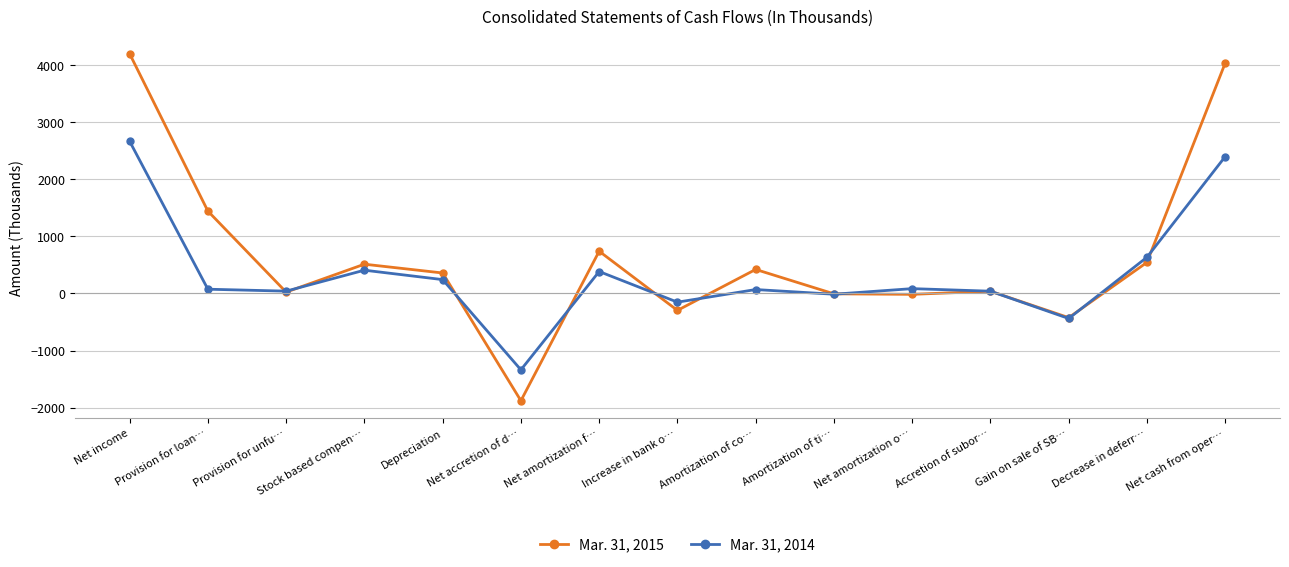

Rank the series at Stock based compen… from highest to lowest value.

Mar. 31, 2015, Mar. 31, 2014